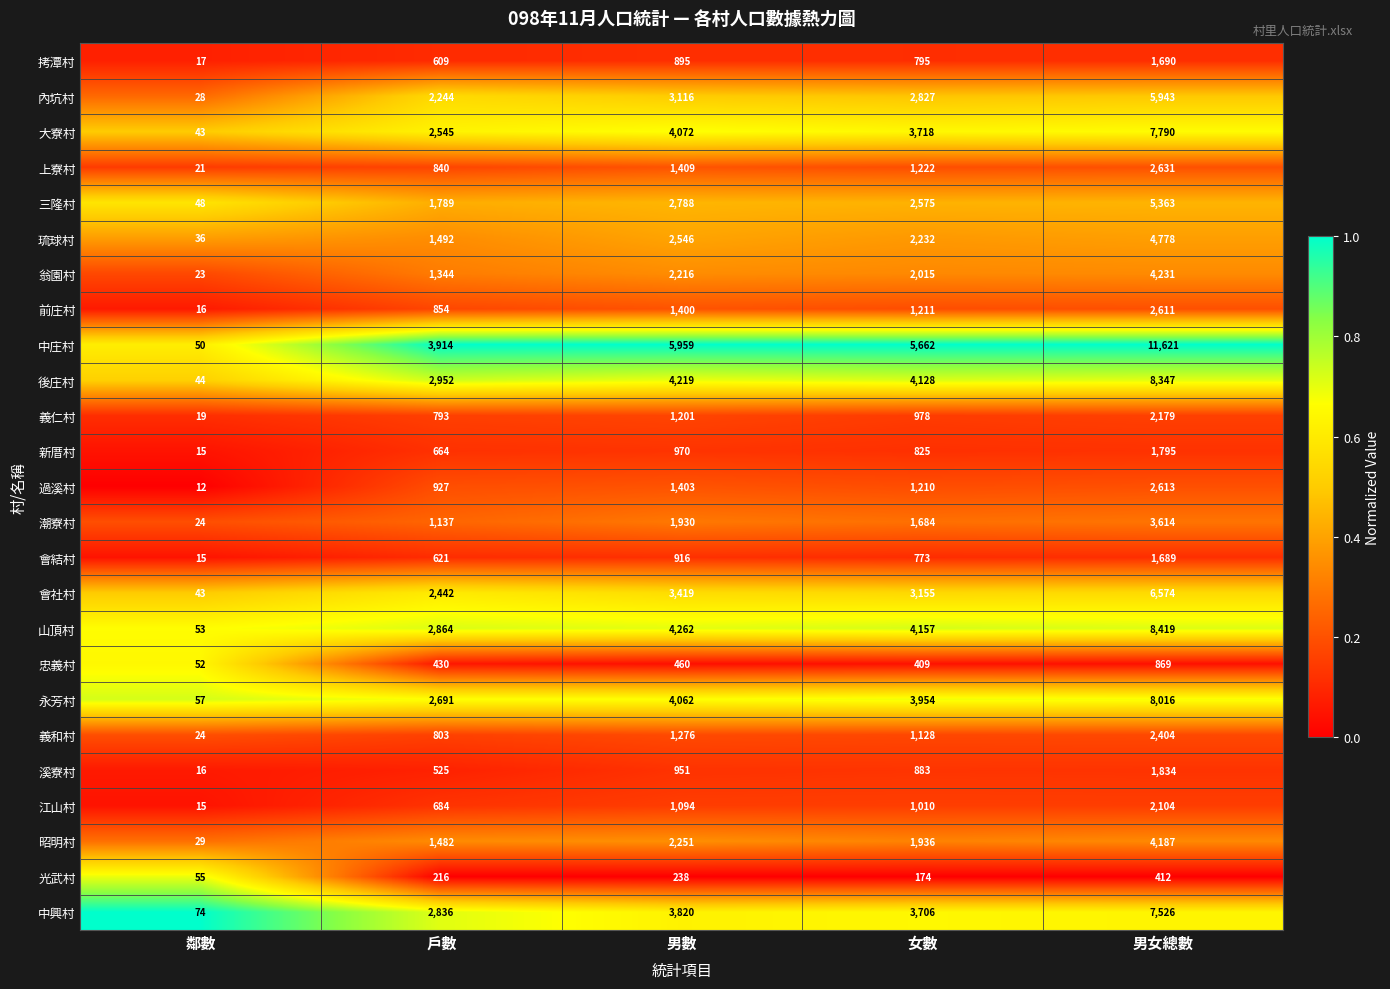

What is the lowest value of the 琉球村 series?

36